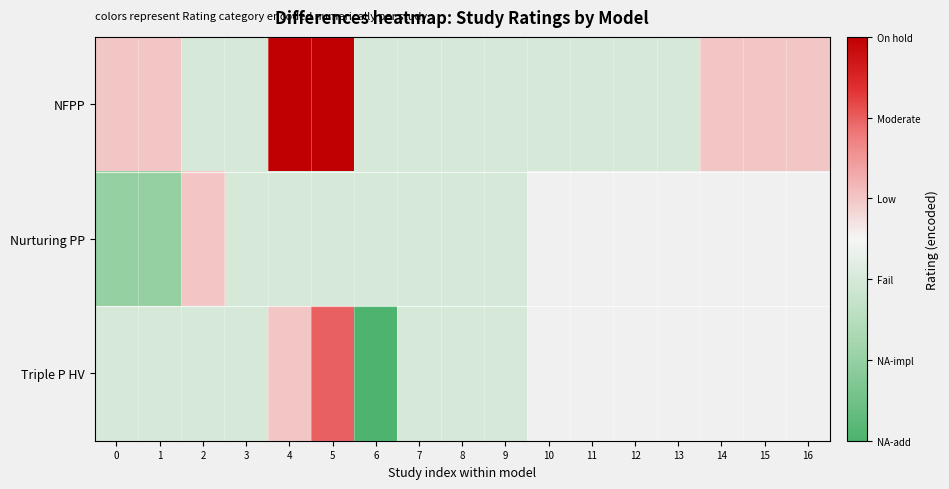

Which series changed the most between 8 and 14?

NFPP